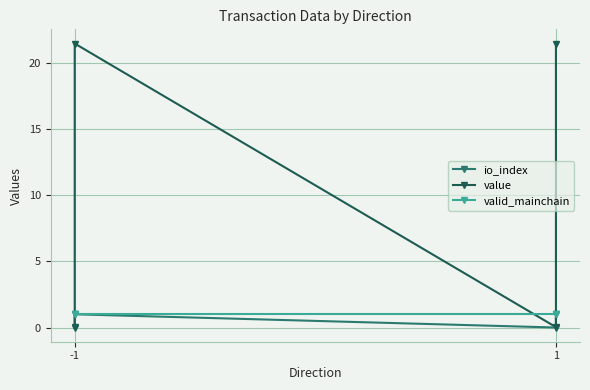

Reading left to right, transcribe all the data shown in this chart.

io_index: 0.0	1.0	0.0	1.0
value: 0.0	21.5	0.0	21.5
valid_mainchain: 1.0	1.0	1.0	1.0